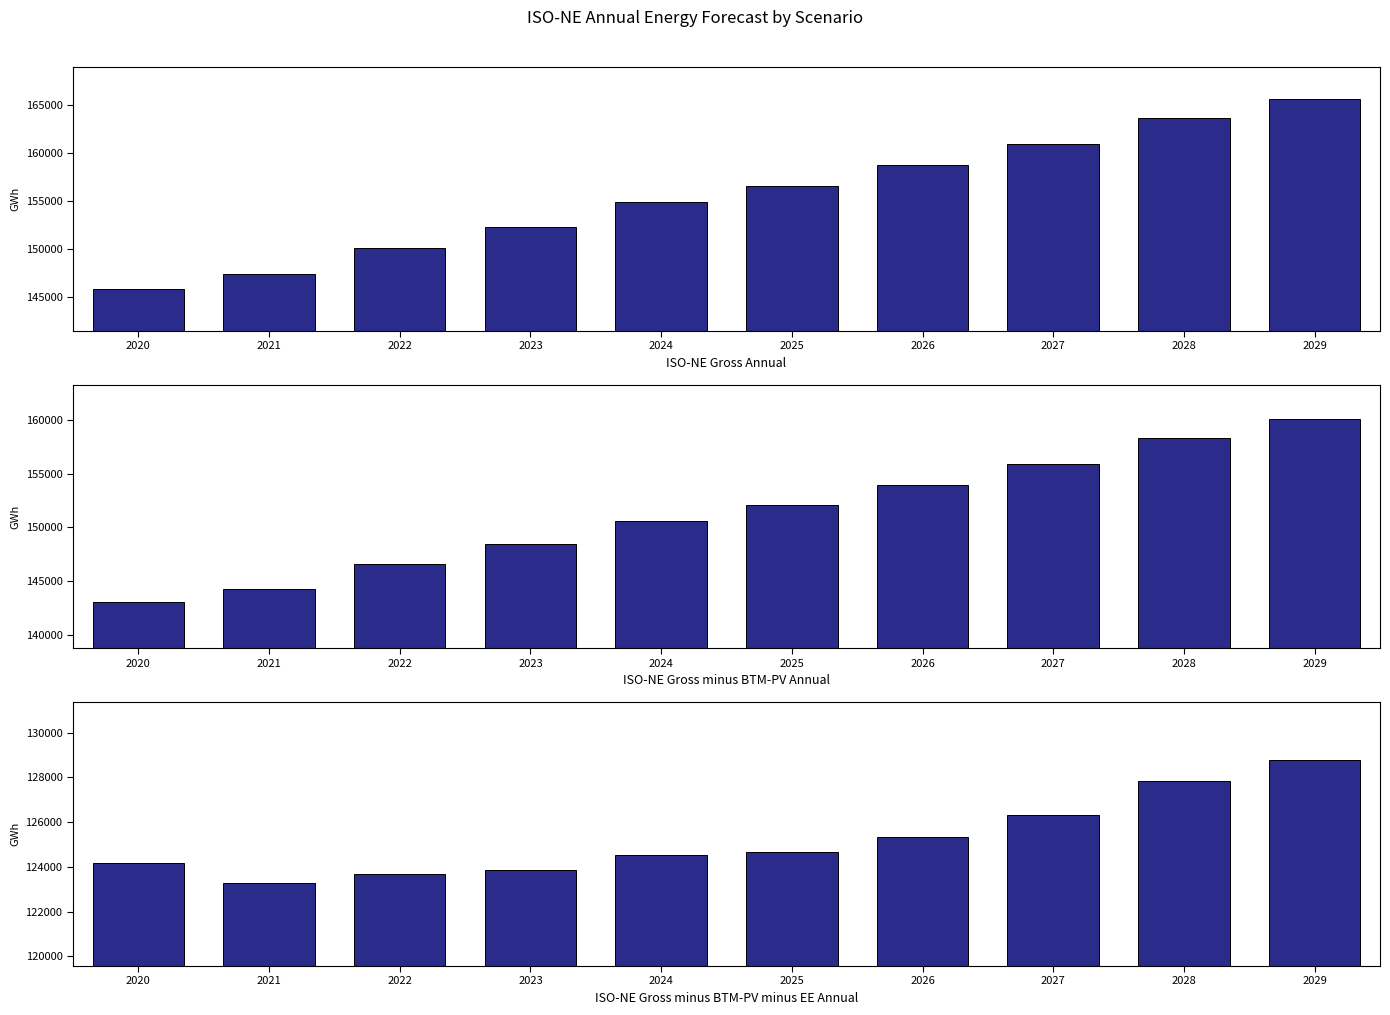

Reading left to right, extract all data points from this chart.

ISO-NE Gross Annual: 145882	147409	150120	152311	154836	156581	158697	160957	163659	165603
ISO-NE Gross minus BTM-PV Annual: 143024	144241	146568	148431	150597	152043	153886	155879	158328	160065
ISO-NE Gross minus BTM-PV minus EE Annual: 124184	123268	123688	123864	124539	124678	125350	126303	127834	128781